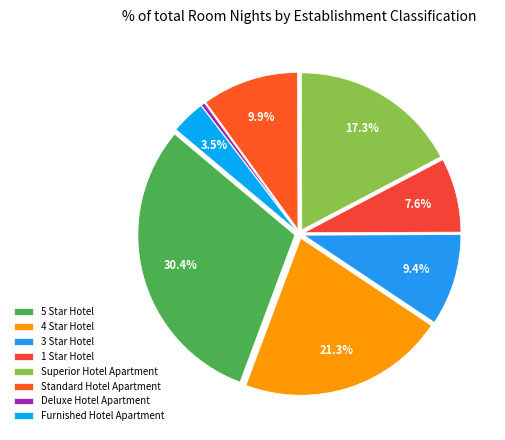

Does any single category account for the majority?

No